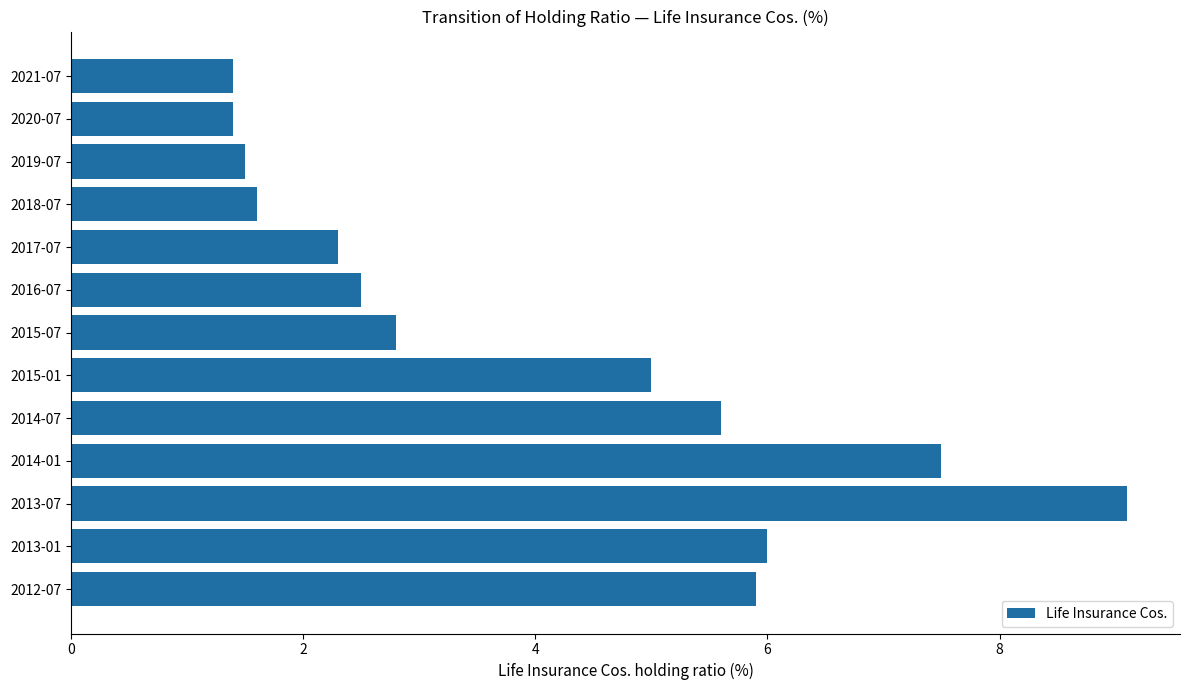

Count the number of values greater than 2.

9